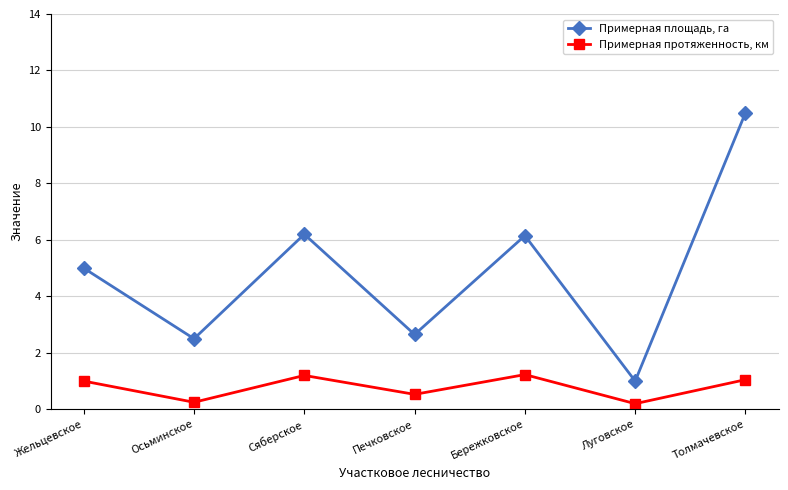

What is the label of the 5th point from the right?

Сяберское